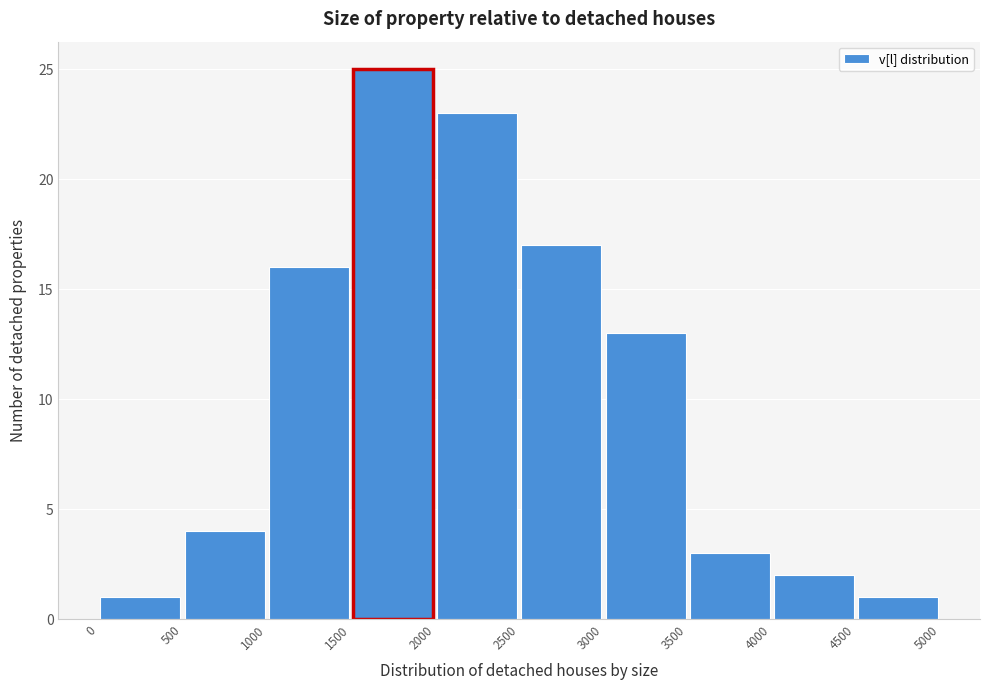

Which range on the x-axis has the tallest bar?

1500 to 2000